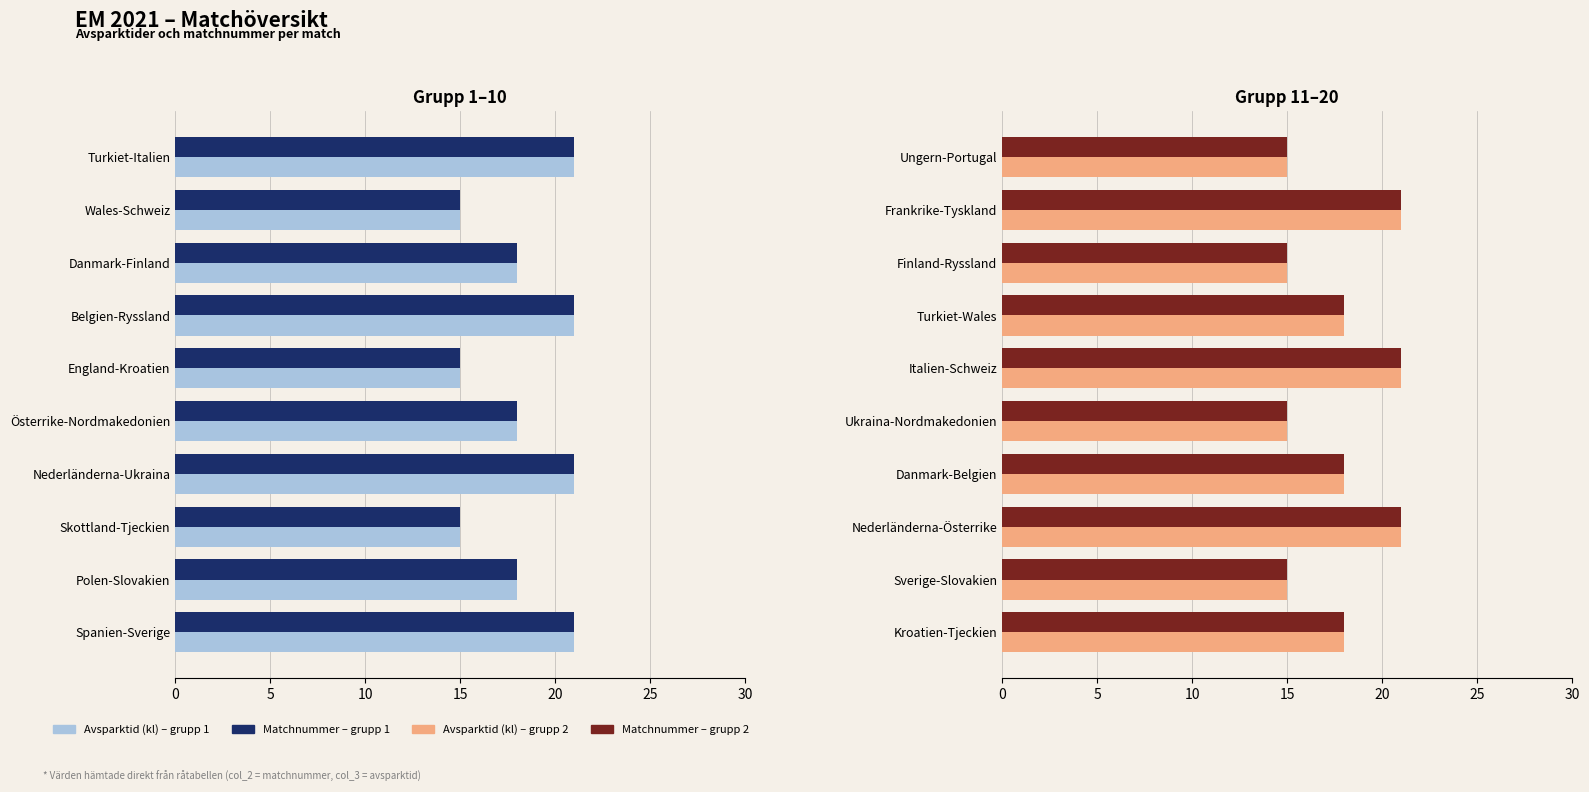

At Frankrike-Tyskland, list the series in order from smallest to largest.

Avsparktid (kl), Matchnummer